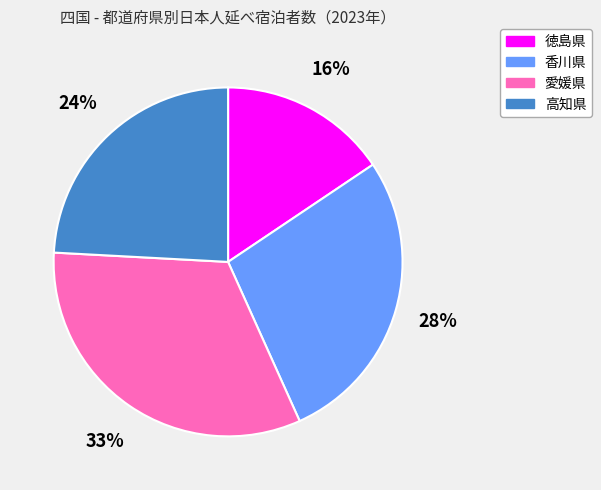

To the nearest percent, what is the difference between the 徳島県 and 香川県 slice percentages?

12%